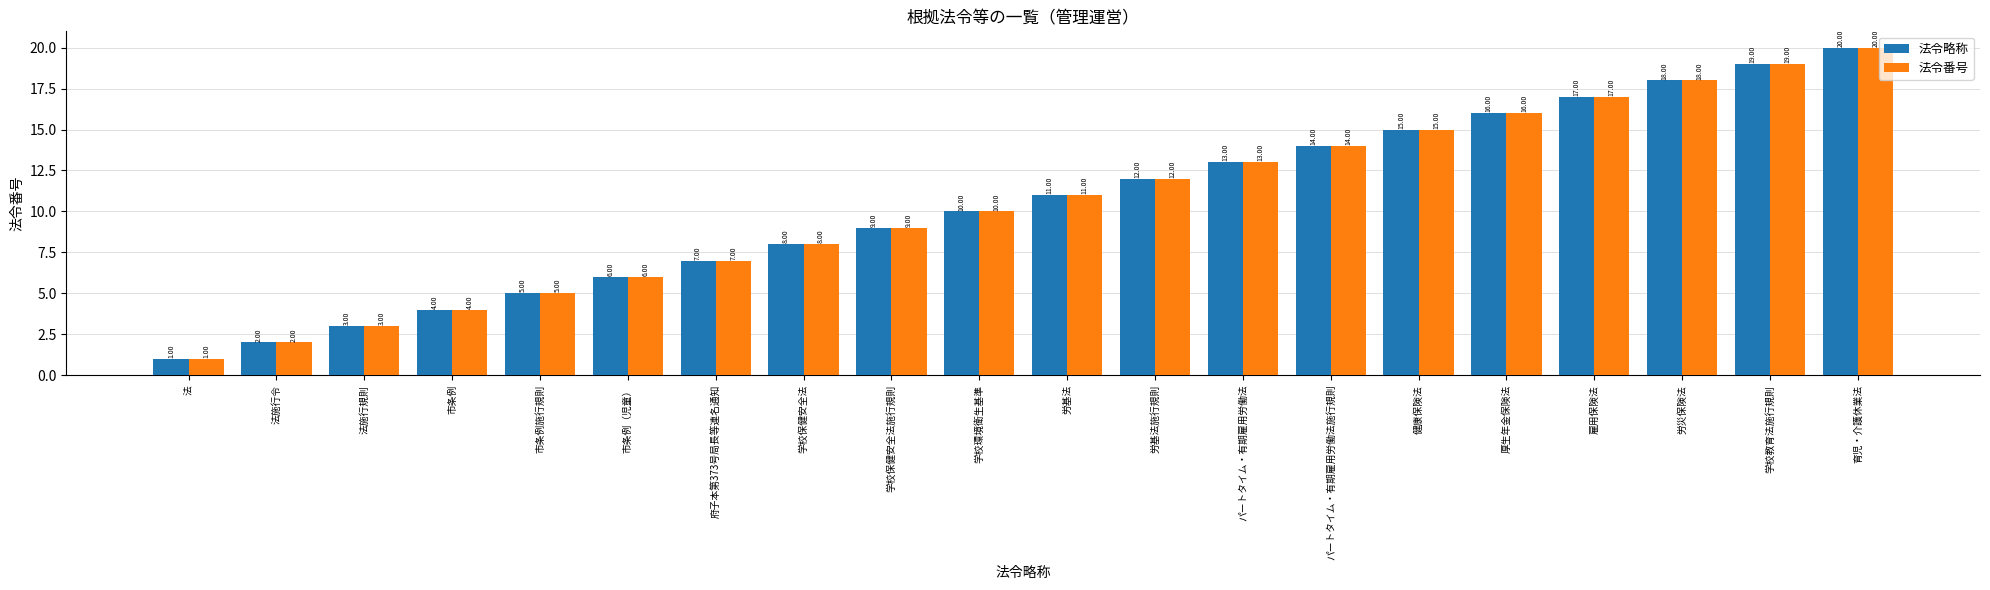

The 法令略称 series shows 6 at 市条例（児童）. True or false?

True